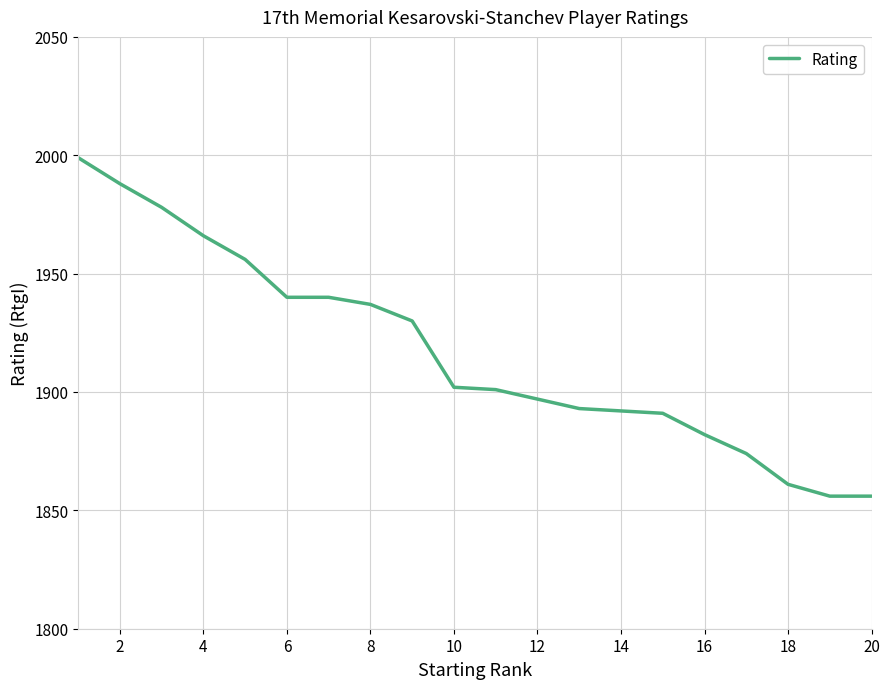

What is the minimum value shown in the chart?

1856